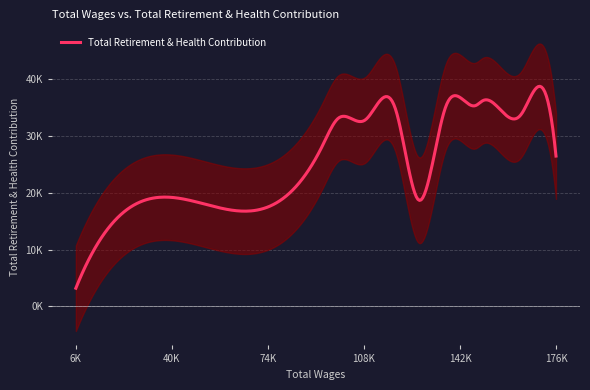

Is this an area chart (filled region under the line)?

No